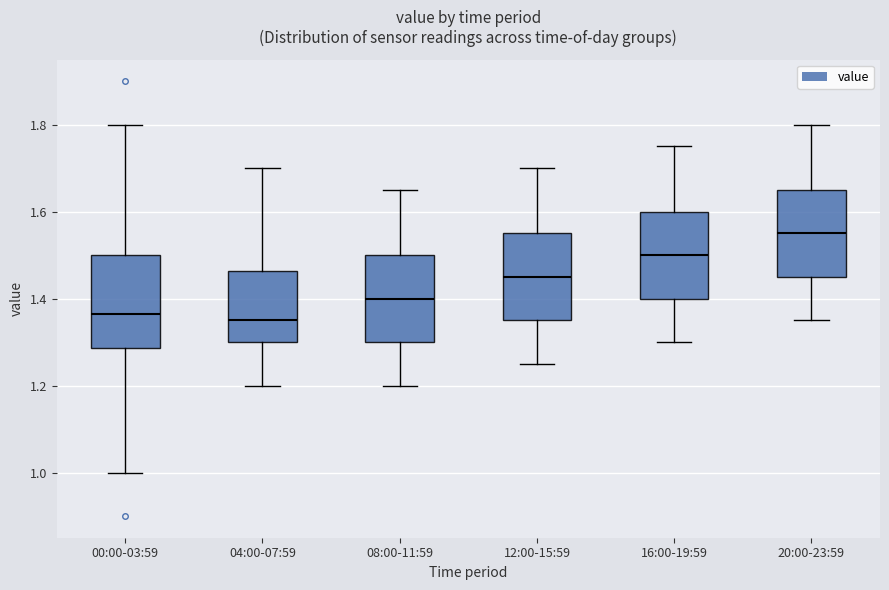

Reading left to right, transcribe this box plot: for each box, give where its median line is, the range the box spans, and where its two whiskers end, as read against the y-axis. The values are not printed on the chart, so give them approximately, as read against the axis.

00:00-03:59: median 1.36, box 1.28 to 1.50, whiskers 1.00 to 1.80
04:00-07:59: median 1.36, box 1.30 to 1.46, whiskers 1.20 to 1.70
08:00-11:59: median 1.40, box 1.30 to 1.50, whiskers 1.20 to 1.66
12:00-15:59: median 1.46, box 1.36 to 1.56, whiskers 1.26 to 1.70
16:00-19:59: median 1.50, box 1.40 to 1.60, whiskers 1.30 to 1.76
20:00-23:59: median 1.56, box 1.46 to 1.66, whiskers 1.36 to 1.80